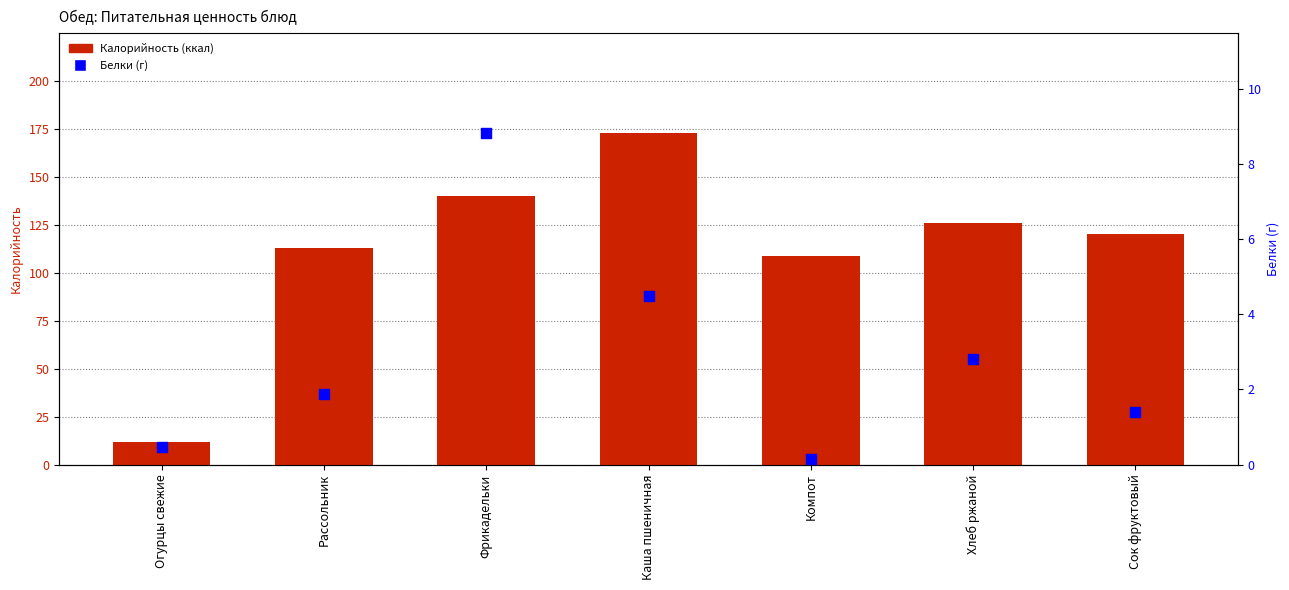

Which series contains the highest Y value?

Калорийность